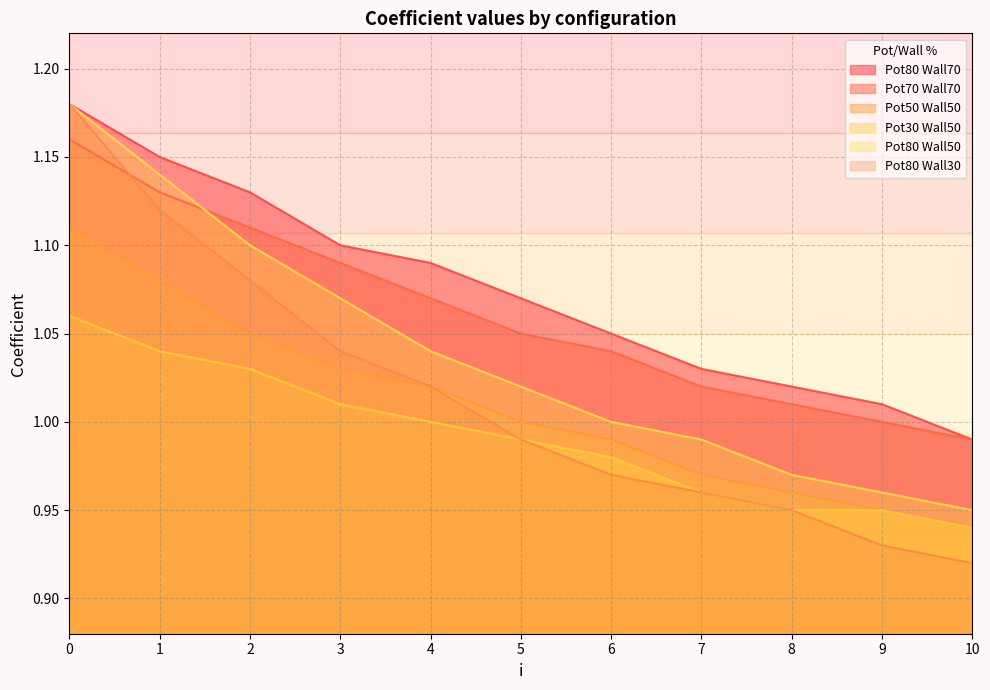

What is the approximate value of Pot80 Wall30 at 9?

0.9